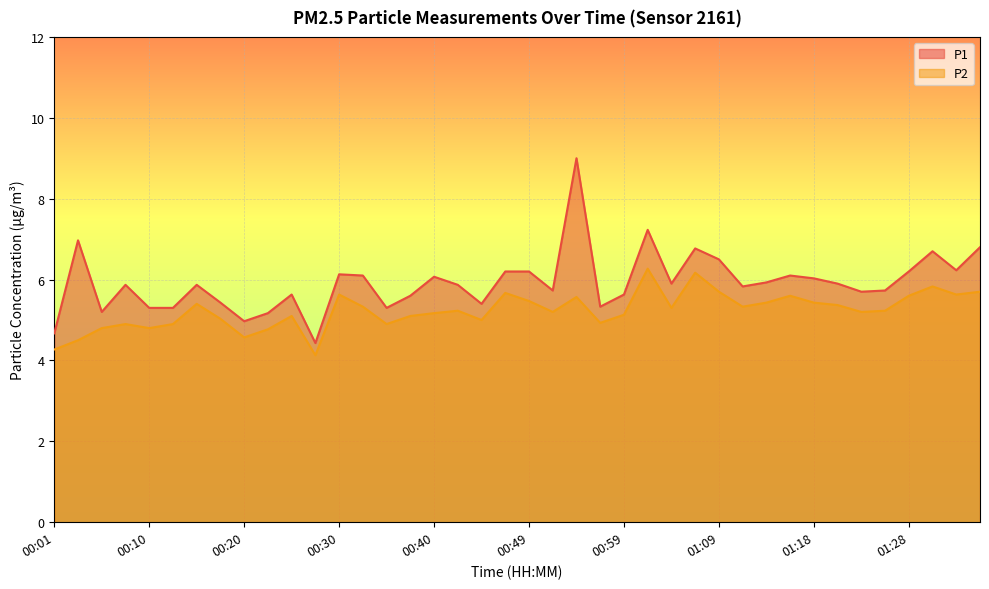

What is the smallest value displayed?

4.1